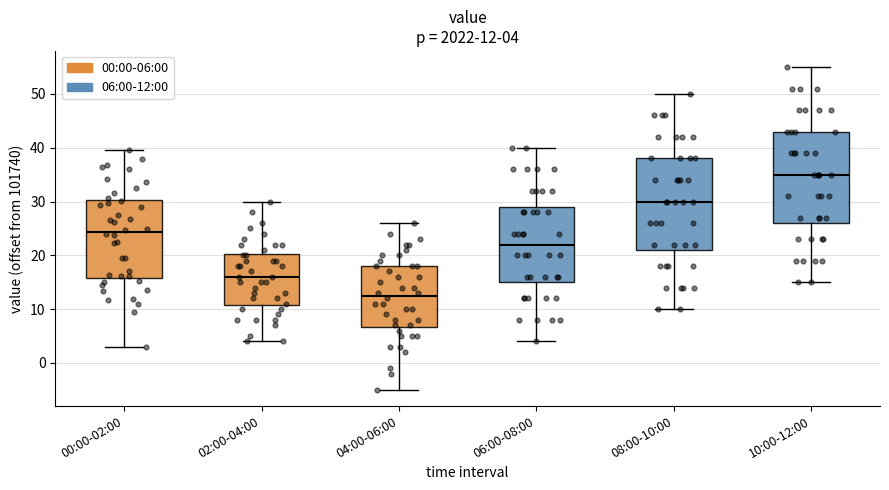

Which box has the highest median line?

10:00-12:00